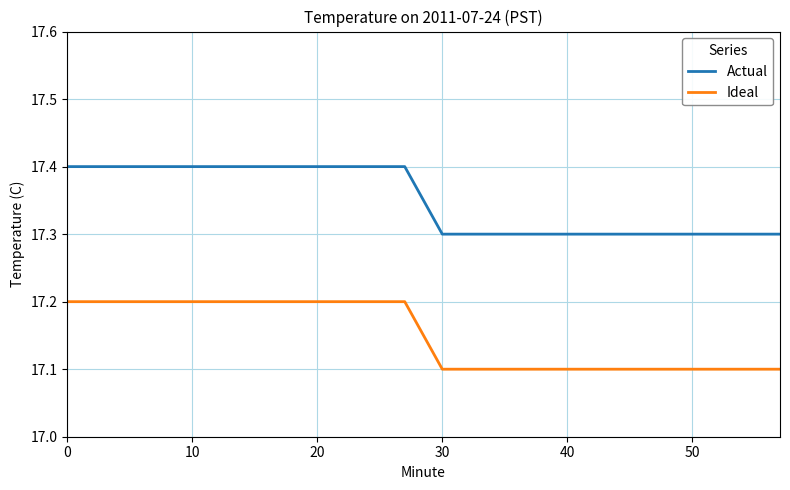

Count the number of categories in the chart.

20